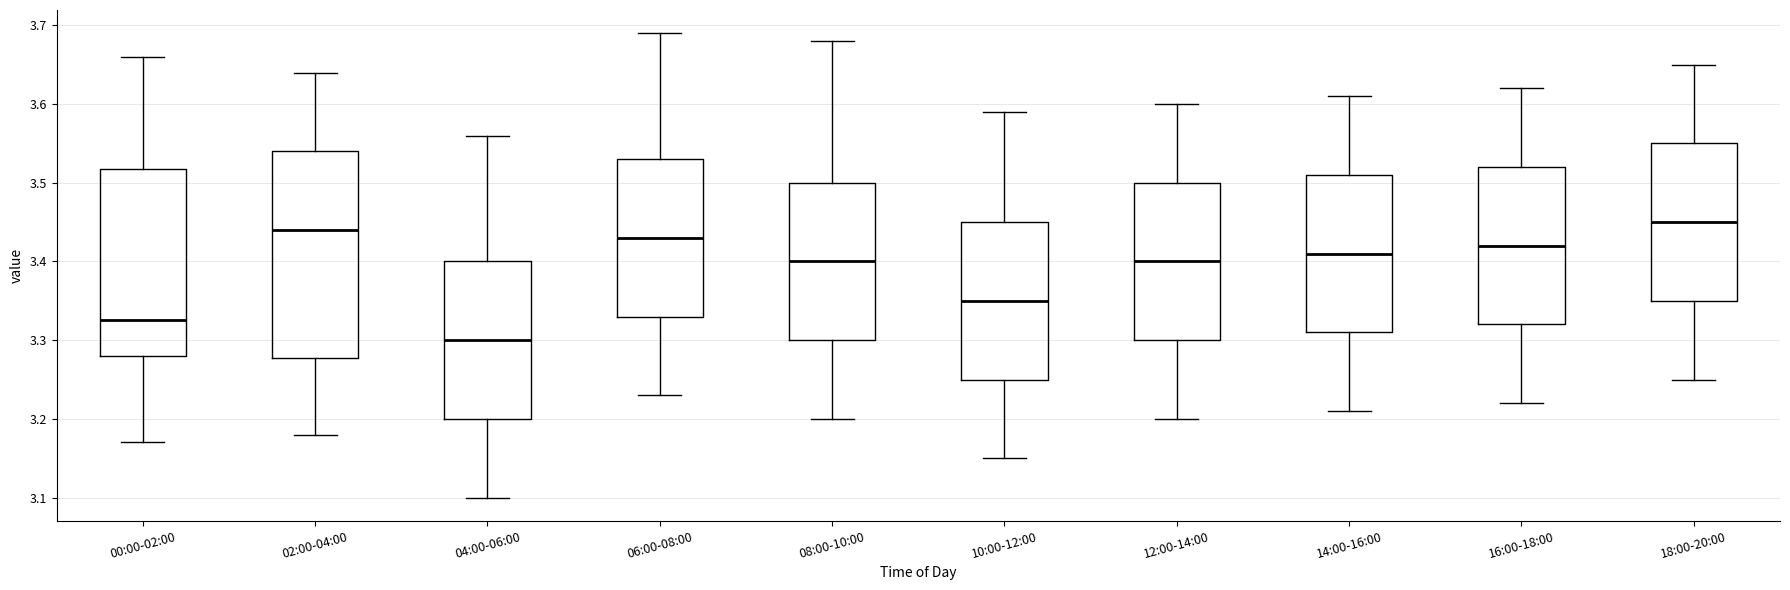

Reading left to right, transcribe this box plot: for each box, give where its median line is, the range the box spans, and where its two whiskers end, as read against the y-axis. The values are not printed on the chart, so give them approximately, as read against the axis.

00:00-02:00: median 3.33, box 3.28 to 3.52, whiskers 3.17 to 3.66
02:00-04:00: median 3.44, box 3.28 to 3.54, whiskers 3.18 to 3.64
04:00-06:00: median 3.30, box 3.20 to 3.40, whiskers 3.10 to 3.56
06:00-08:00: median 3.43, box 3.33 to 3.53, whiskers 3.23 to 3.69
08:00-10:00: median 3.40, box 3.30 to 3.50, whiskers 3.20 to 3.68
10:00-12:00: median 3.35, box 3.25 to 3.45, whiskers 3.15 to 3.59
12:00-14:00: median 3.40, box 3.30 to 3.50, whiskers 3.20 to 3.60
14:00-16:00: median 3.41, box 3.31 to 3.51, whiskers 3.21 to 3.61
16:00-18:00: median 3.42, box 3.32 to 3.52, whiskers 3.22 to 3.62
18:00-20:00: median 3.45, box 3.35 to 3.55, whiskers 3.25 to 3.65